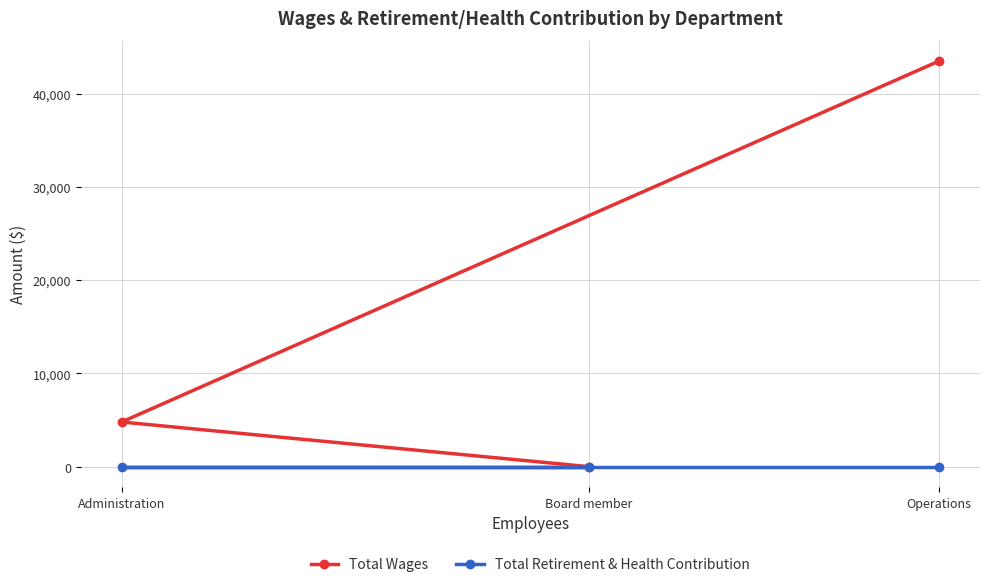

What is the sum of all Total Wages values?

48284